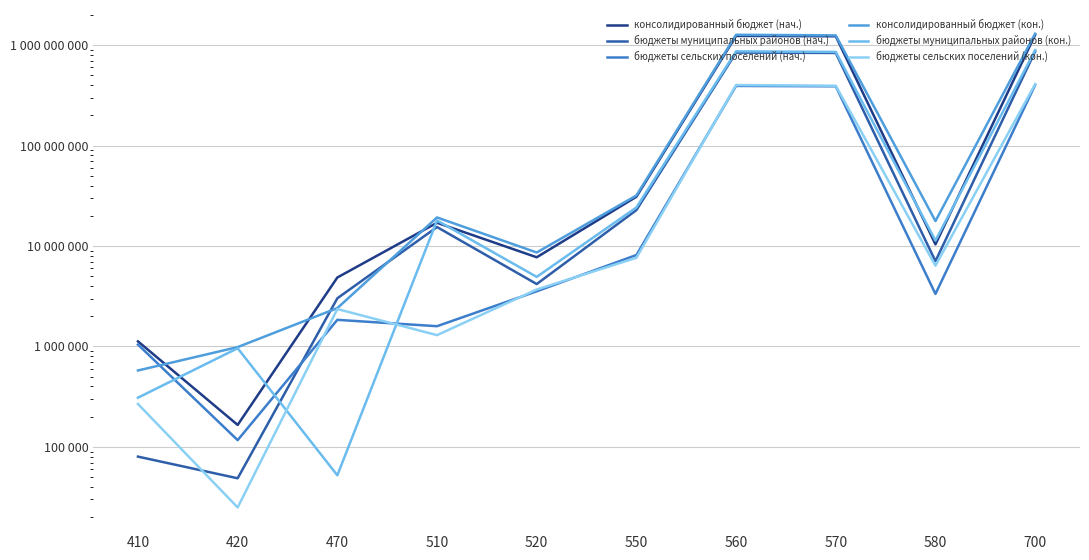

True or false: бюджеты муниципальных районов (кон.) has a value of 15410681.0 at 550.

False